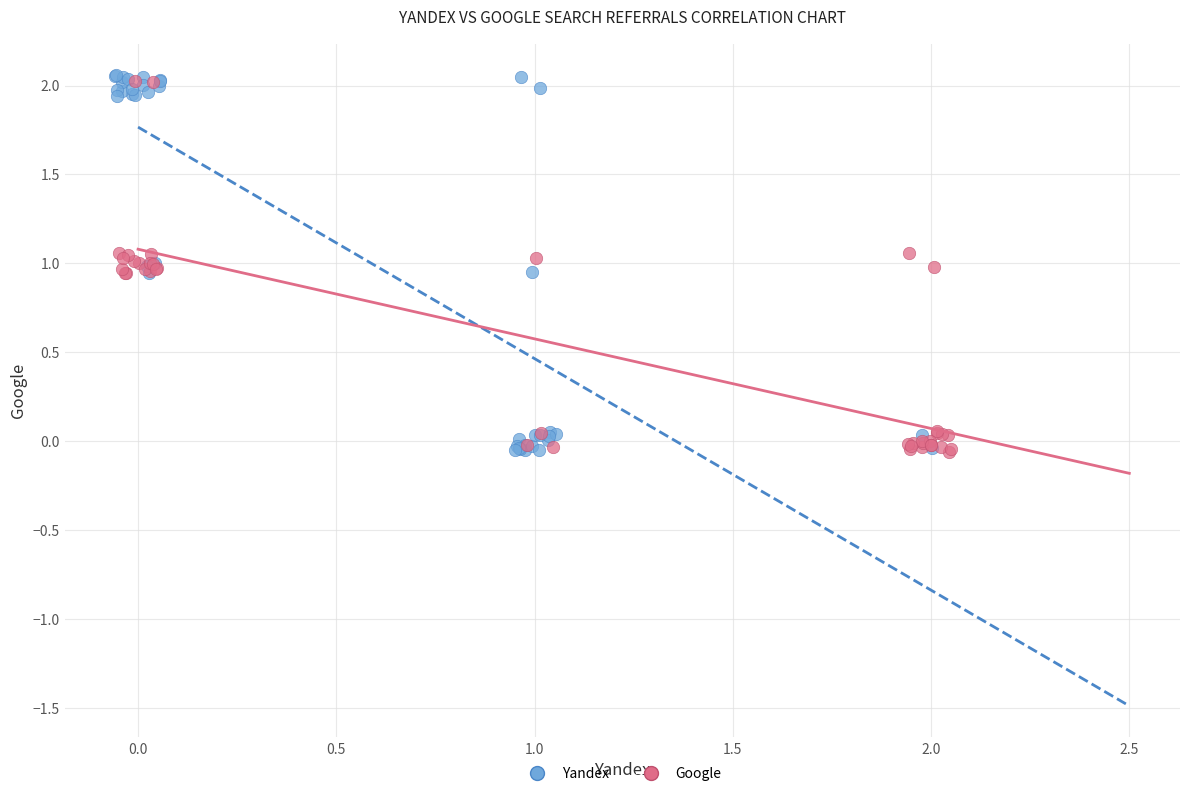

What are all the series names shown in the legend?

Yandex, Google